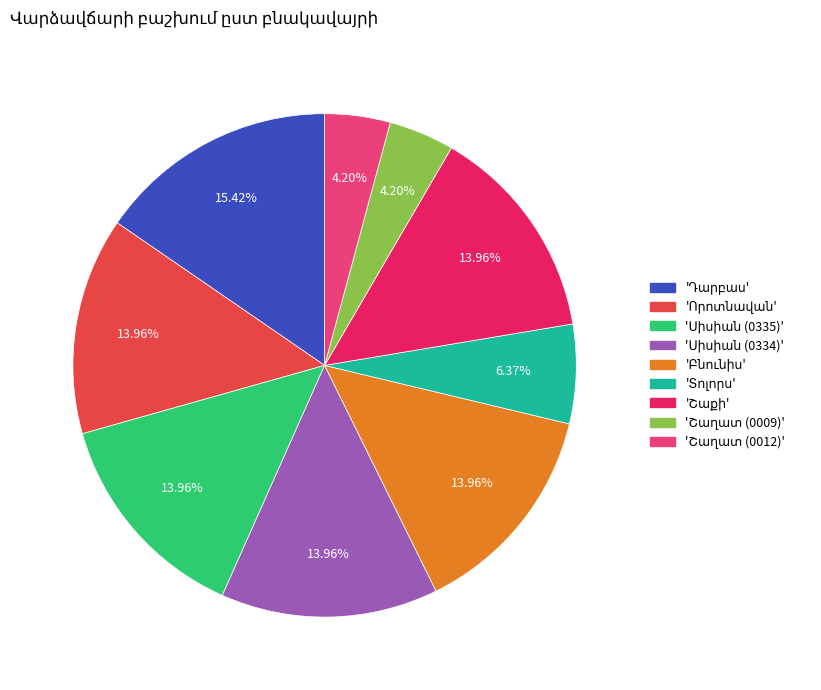

Is there any slice that represents more than half of the pie?

No